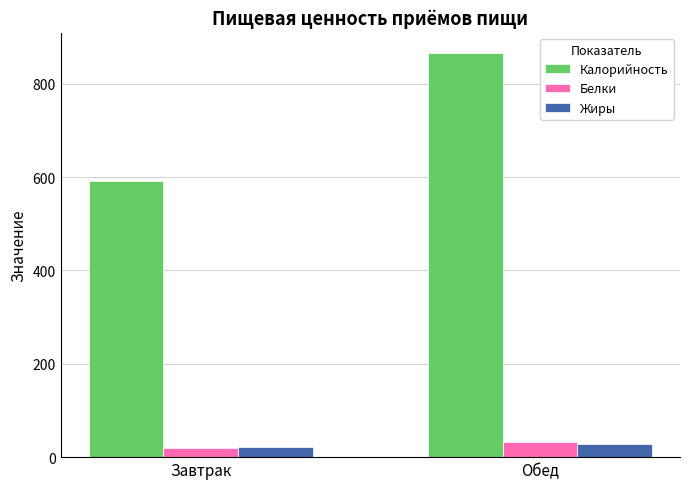

What is the maximum value for Жиры?

27.7